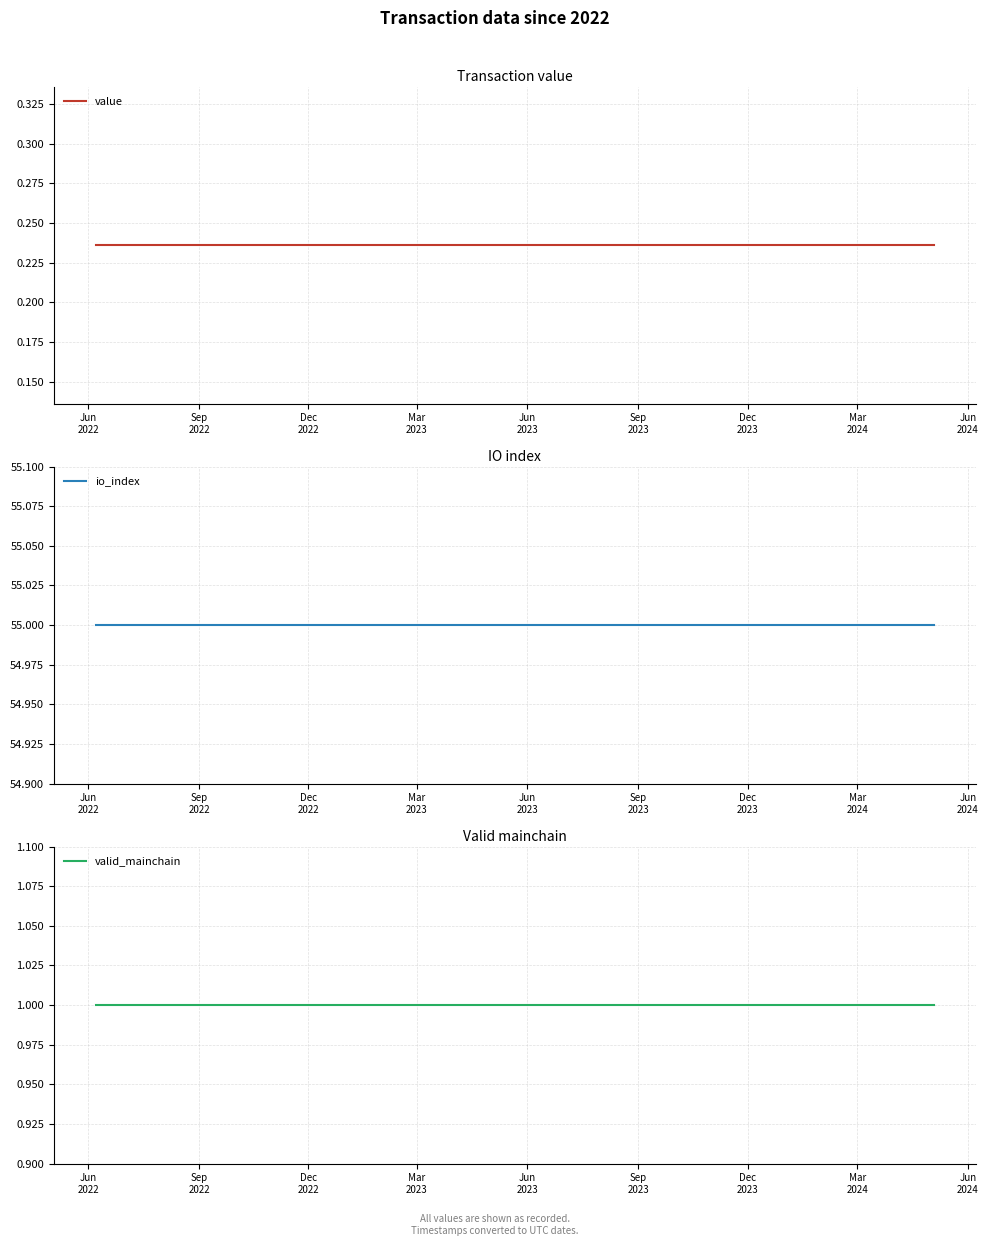

True or false: value and valid_mainchain cross at least once.

False